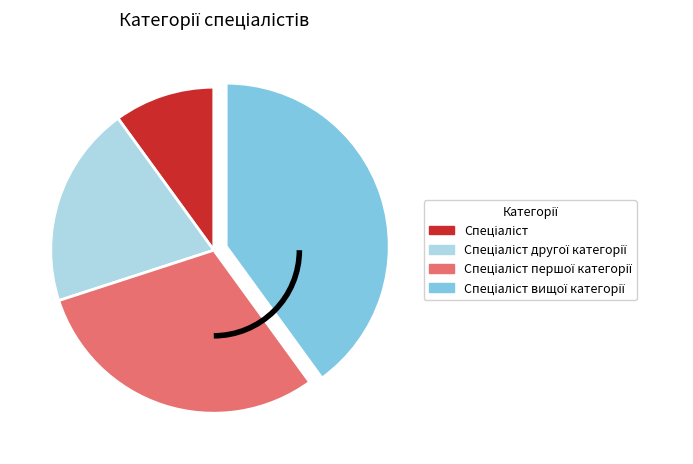

Count the number of slices in the pie.

4